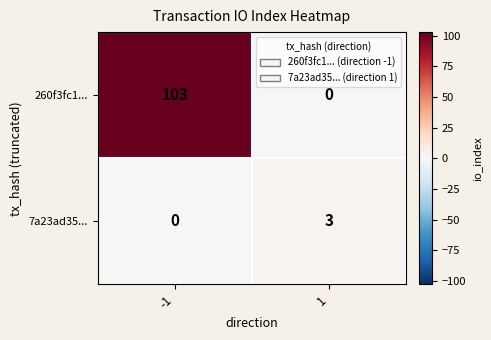

Reading left to right, what are all the values shown in this chart?

260f3fc1...: -1=103	1=0
7a23ad35...: -1=0	1=3